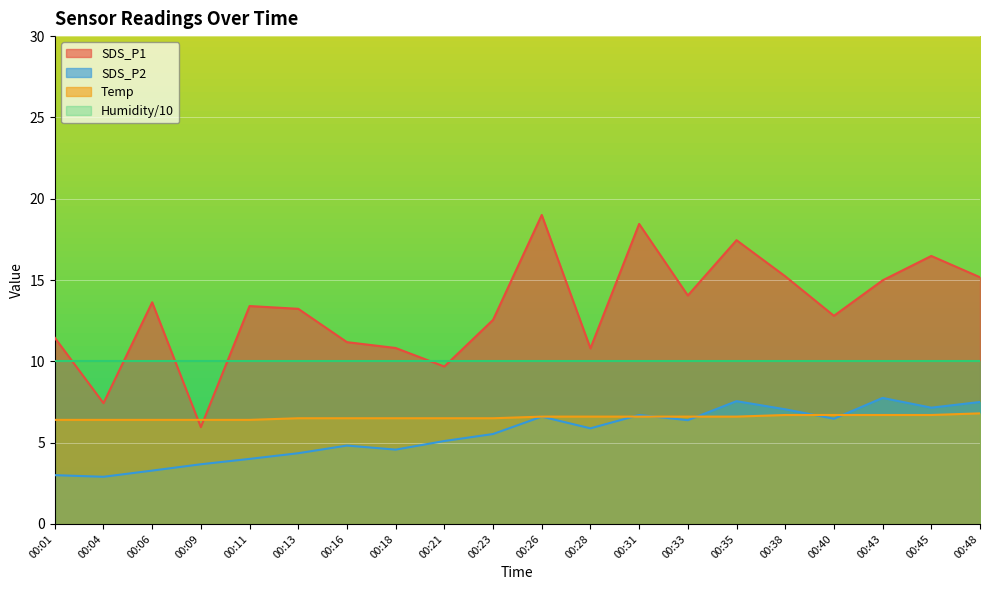

True or false: SDS_P2 and Humidity/10 intersect in this chart.

False